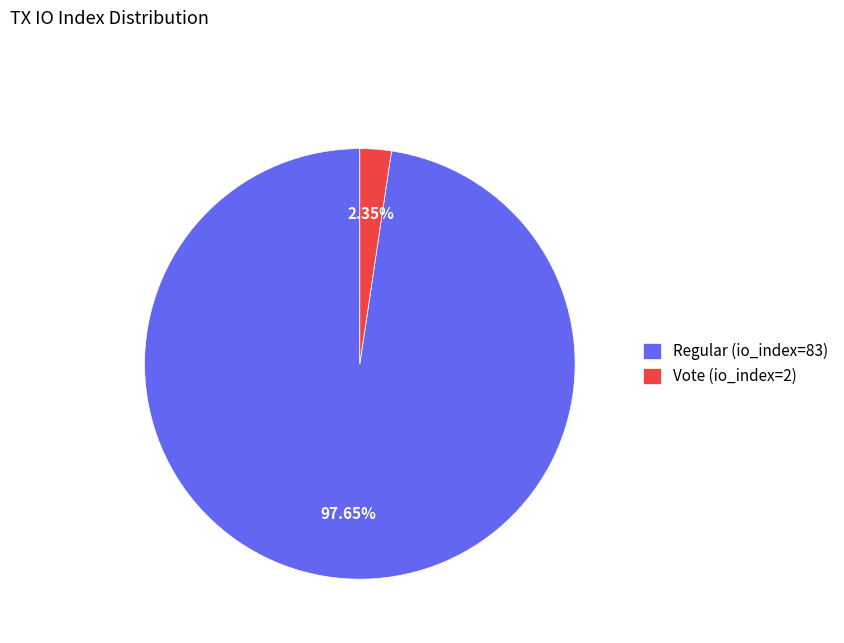

Is it true that Regular (io_index=83) is 88% of the pie?

False